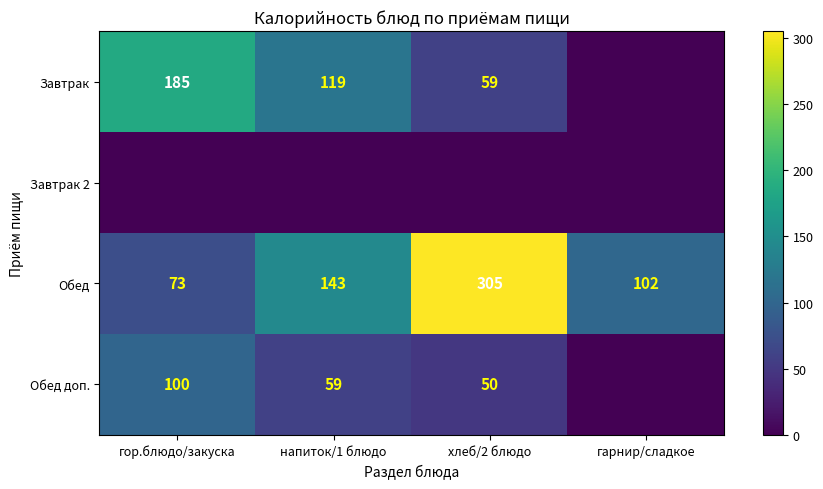

True or false: Обед has a value of 181 at хлеб/2 блюдо.

False